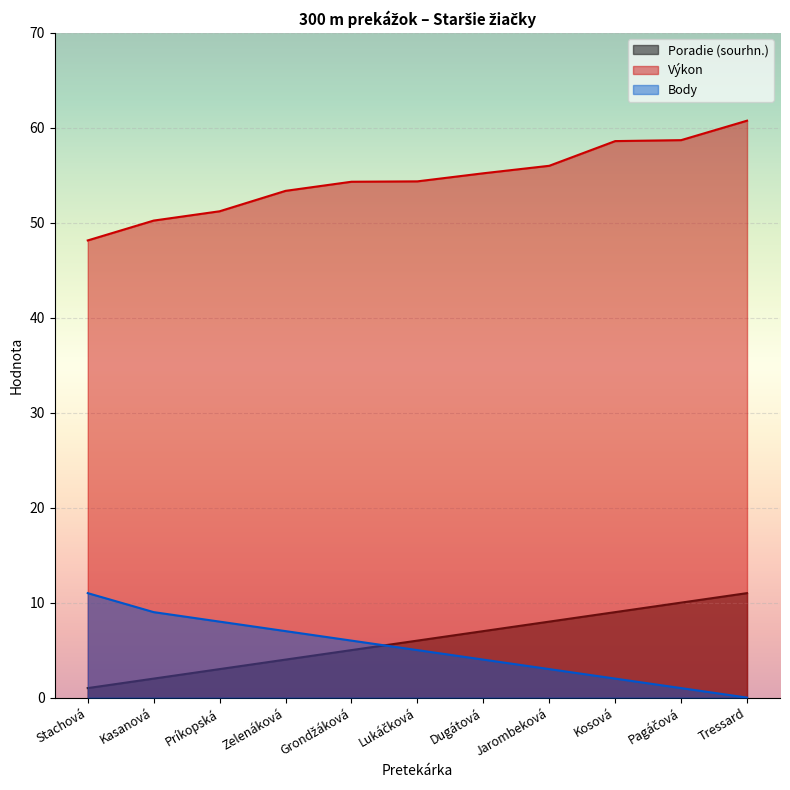

Is the value of Výkon at Pagáčová greater than the value of Poradie (sourhn.) at Pagáčová?

Yes